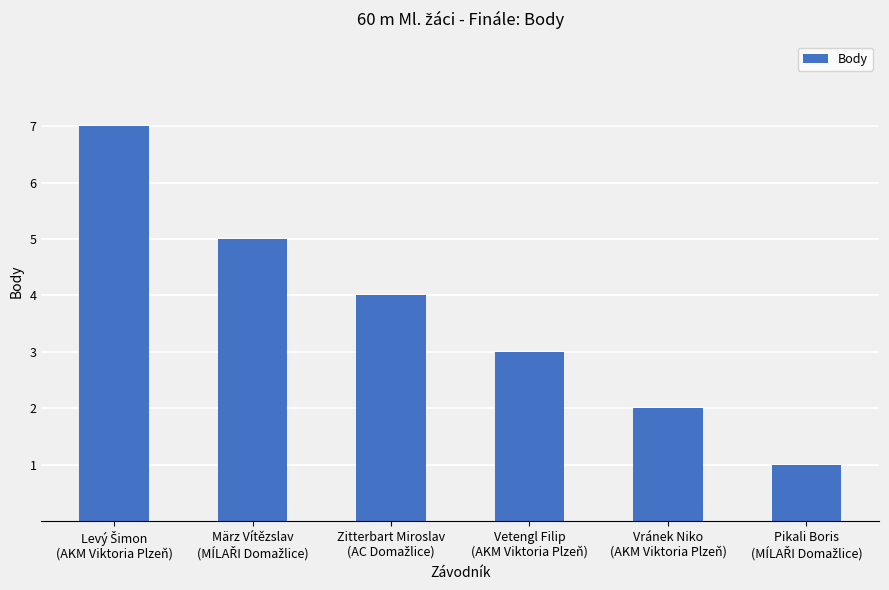

What is the value of the 6th bar from the left?

1